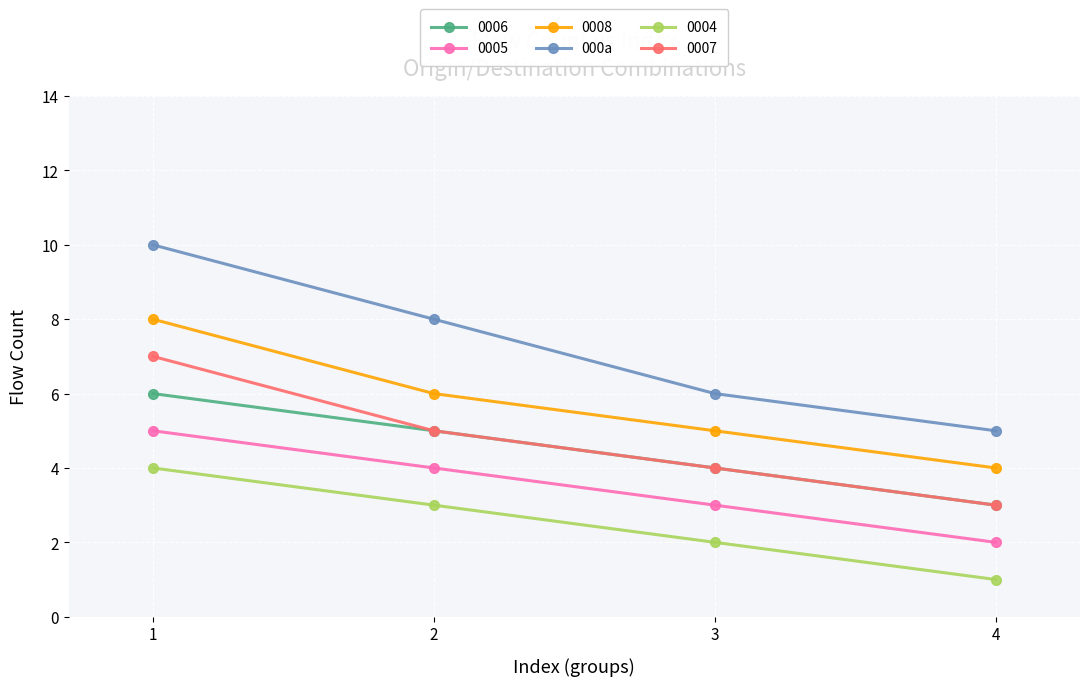

The value of 0008 at 1 is 8. True or false?

True